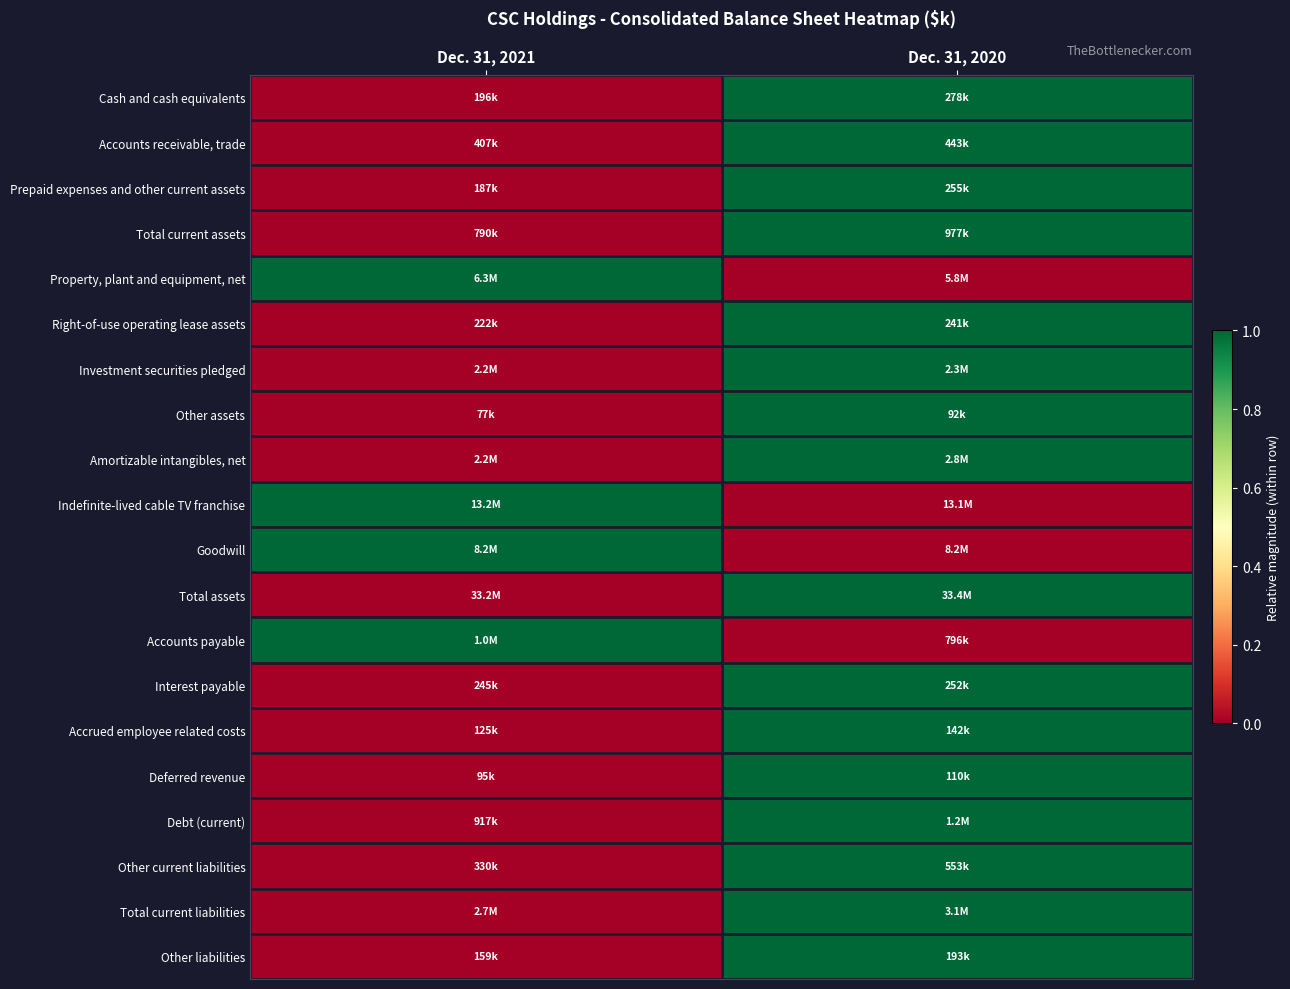

How many series are shown in this chart?

20